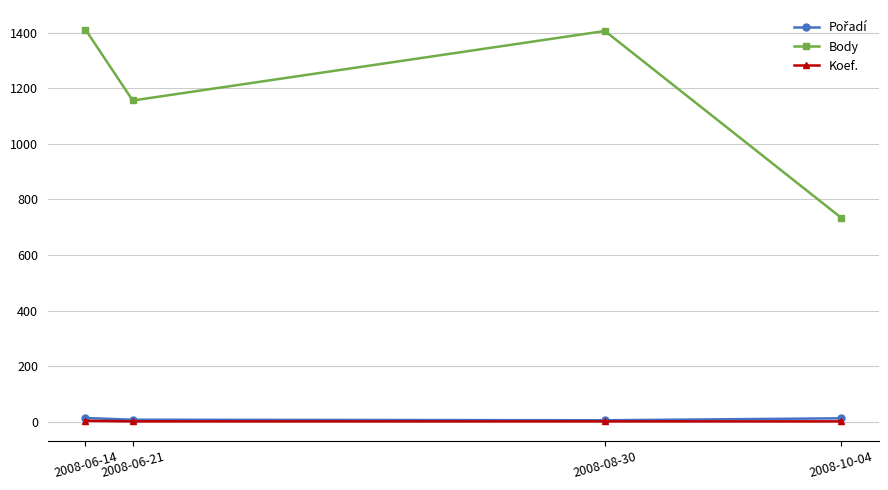

The value of Body at 2008-06-21 is 319. True or false?

False